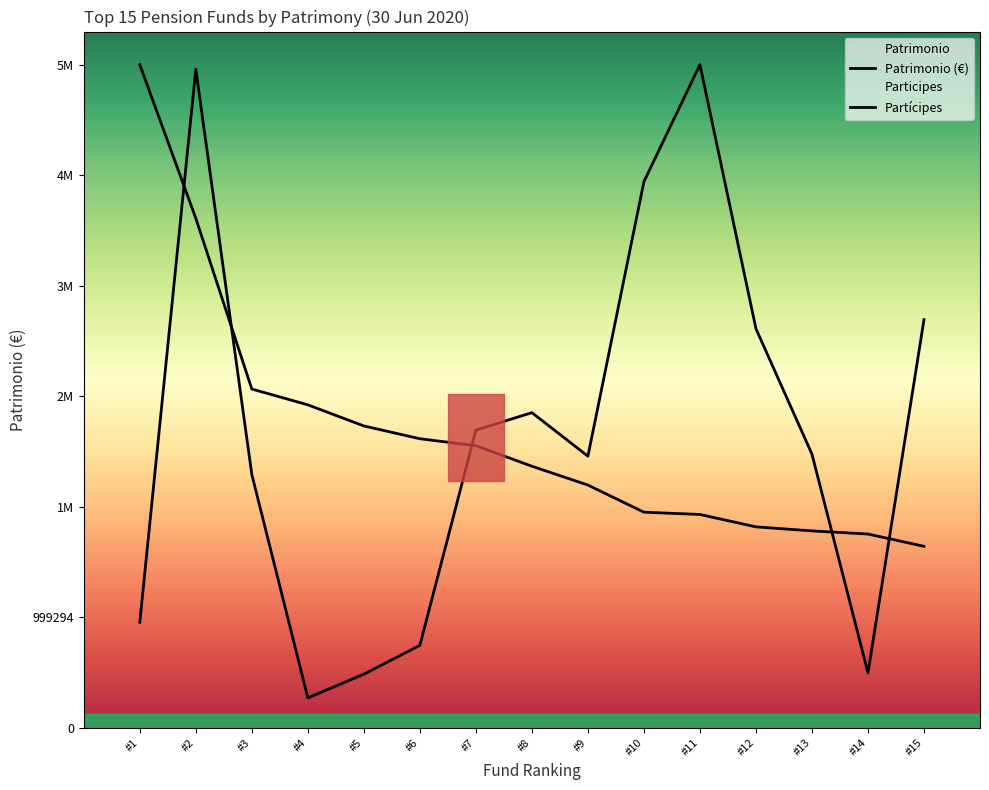

What is the maximum value for Patrimonio (€)?

5995768.0